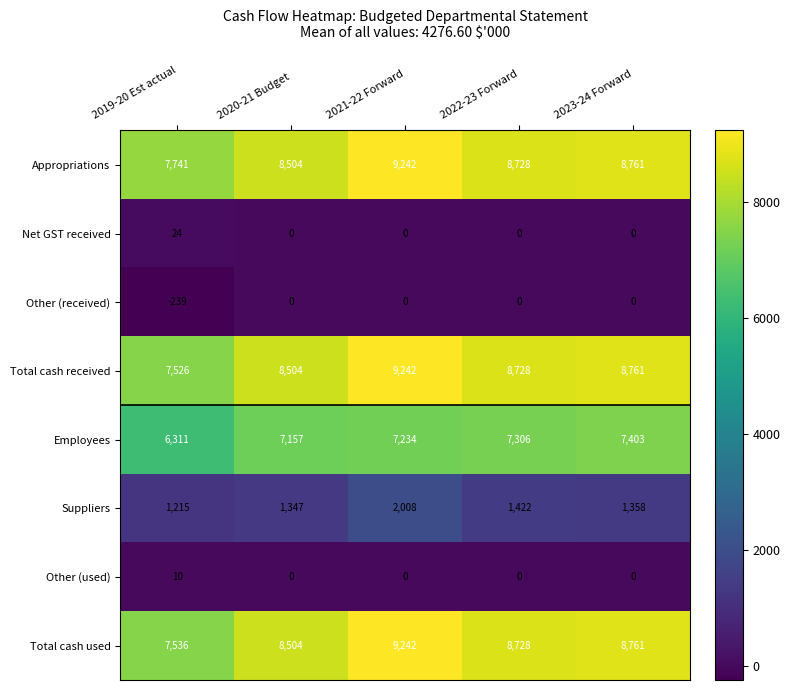

List the labels in order of Appropriations value, largest first.

2021-22 Forward, 2023-24 Forward, 2022-23 Forward, 2020-21 Budget, 2019-20 Est actual